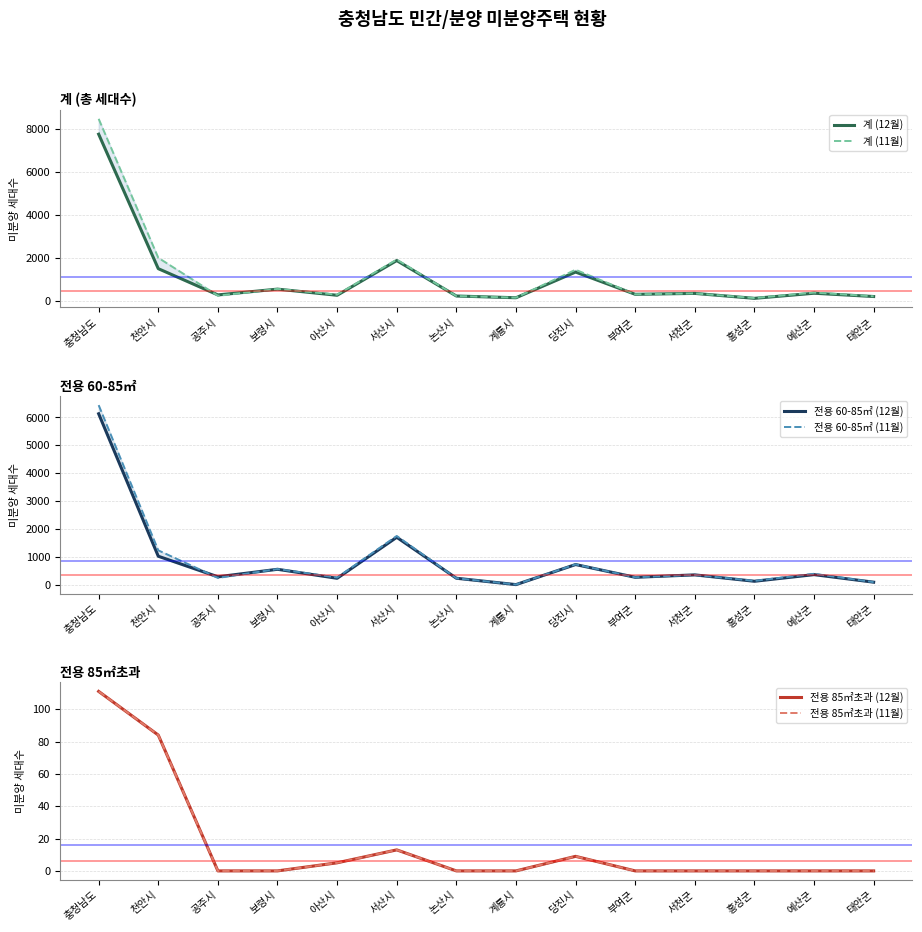

Which series has the widest spread of values?

계 (11월)